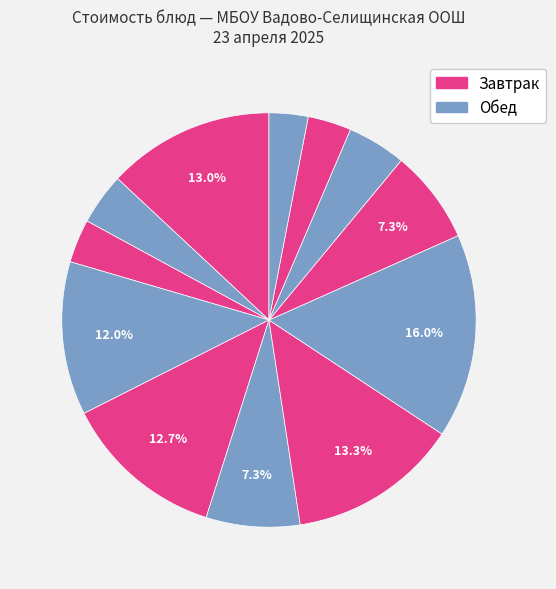

How many slices are in this pie chart?

12